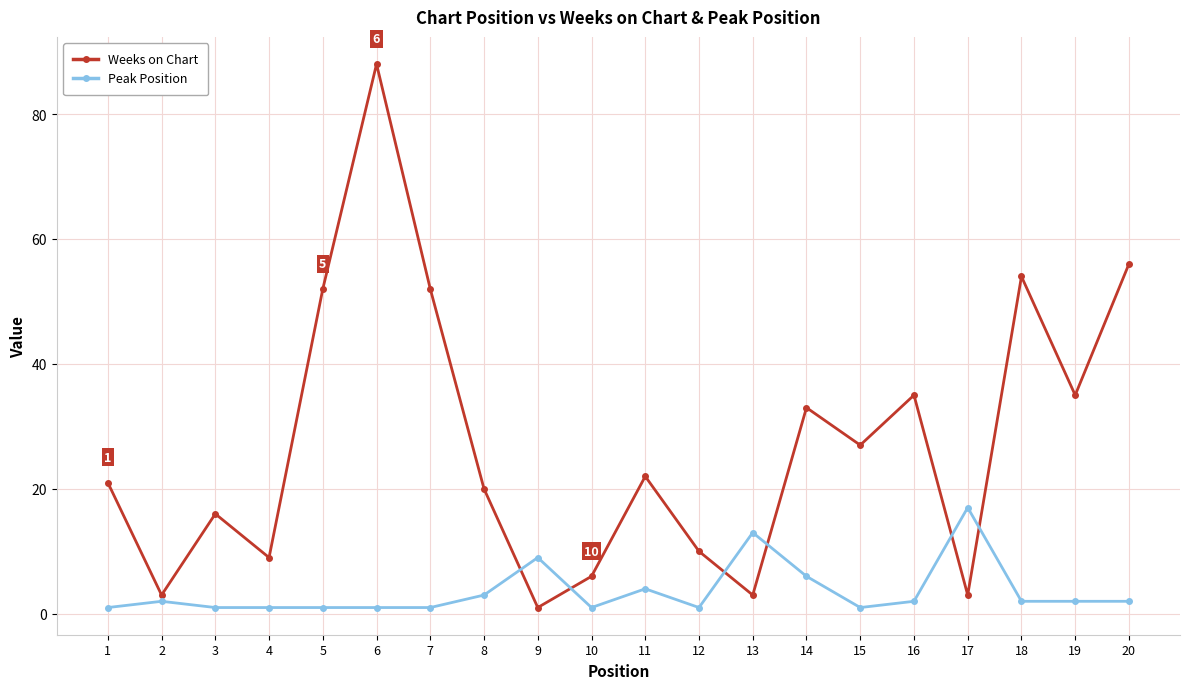

How many interior local peaks does the Weeks on Chart series have?

6